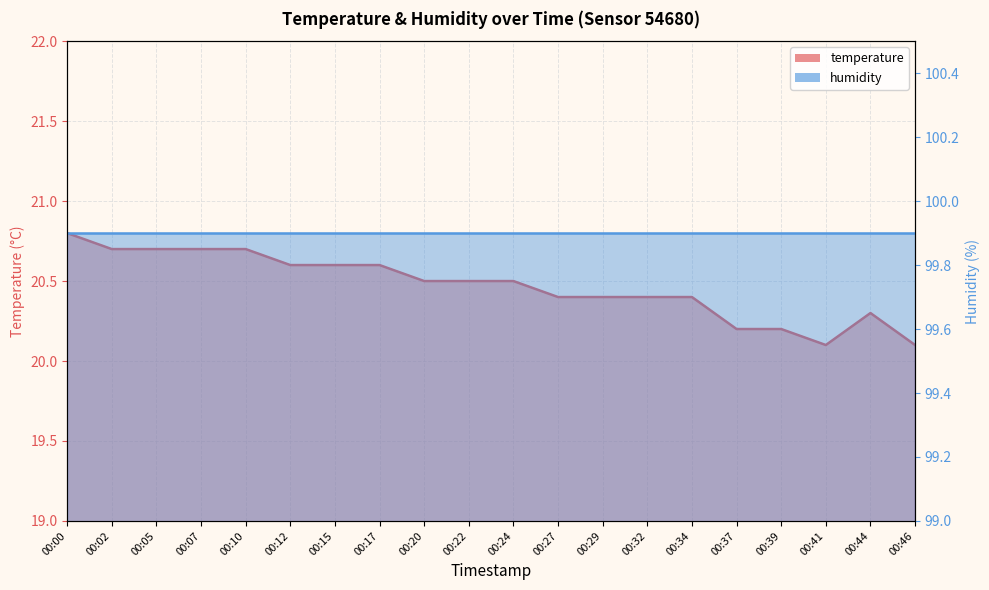

What is the difference between the maximum and minimum values?

0.7